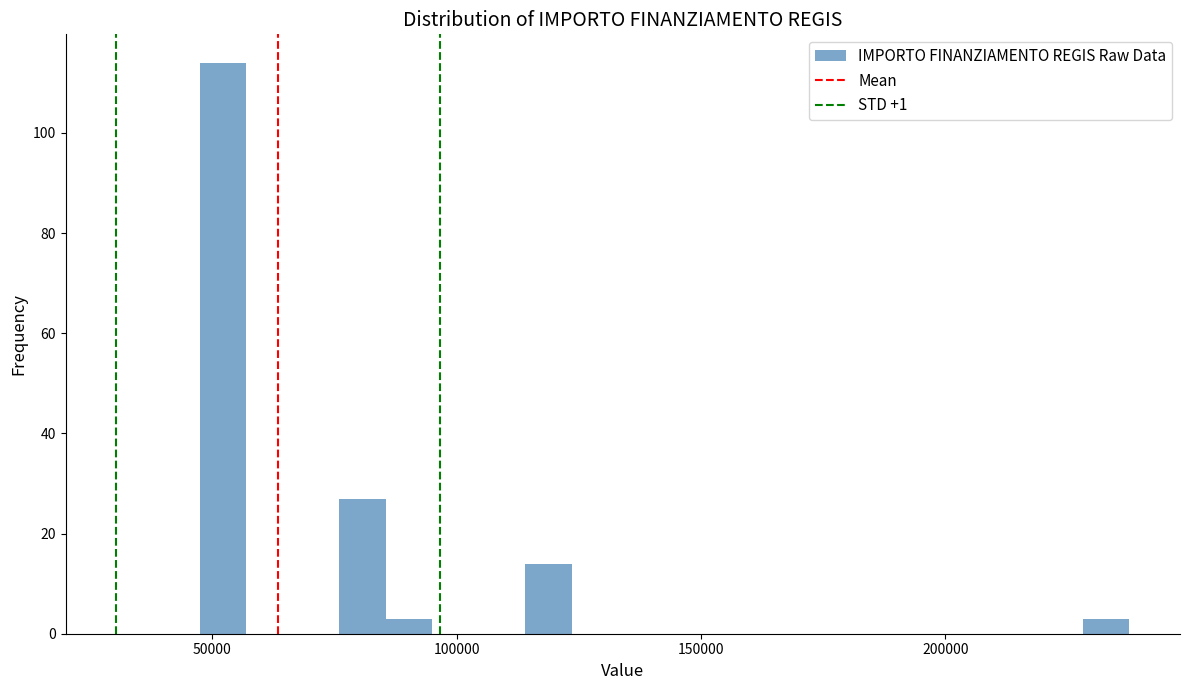

Around what value on the x-axis is the tallest bar? Give the approximate position of its centre, as read against the axis.

50000